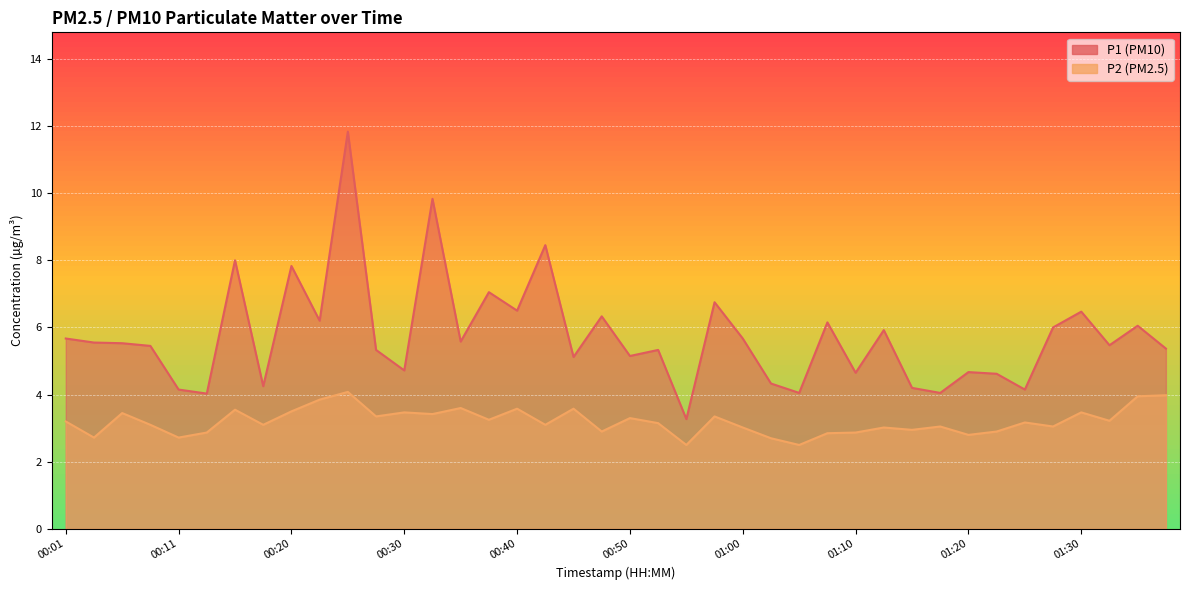

Where is the first local maximum for P1?

00:15